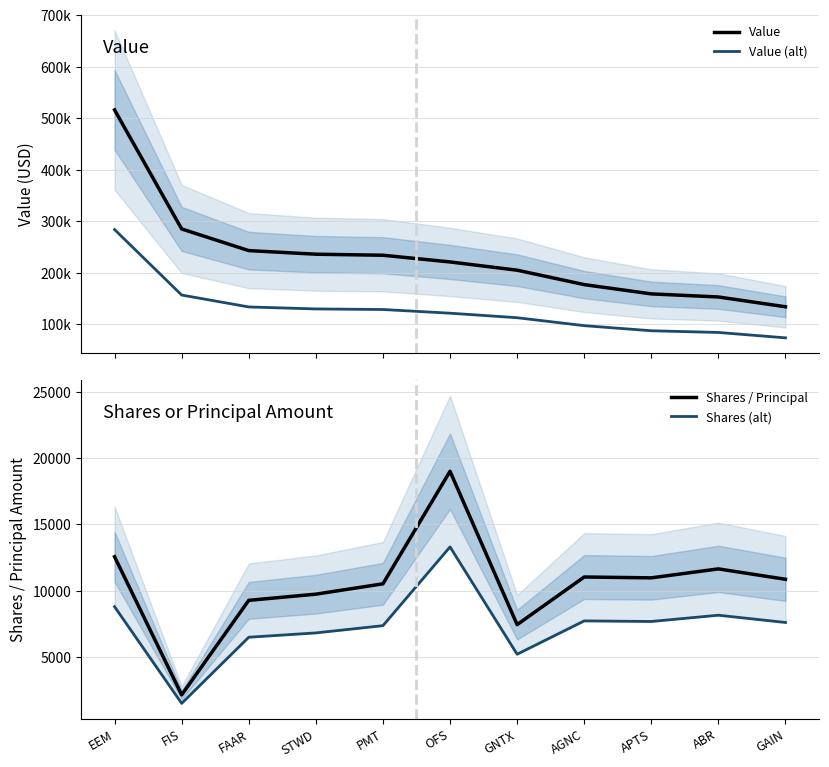

What is the difference between the maximum and second lowest values in the Value (alt) series?

199650.0